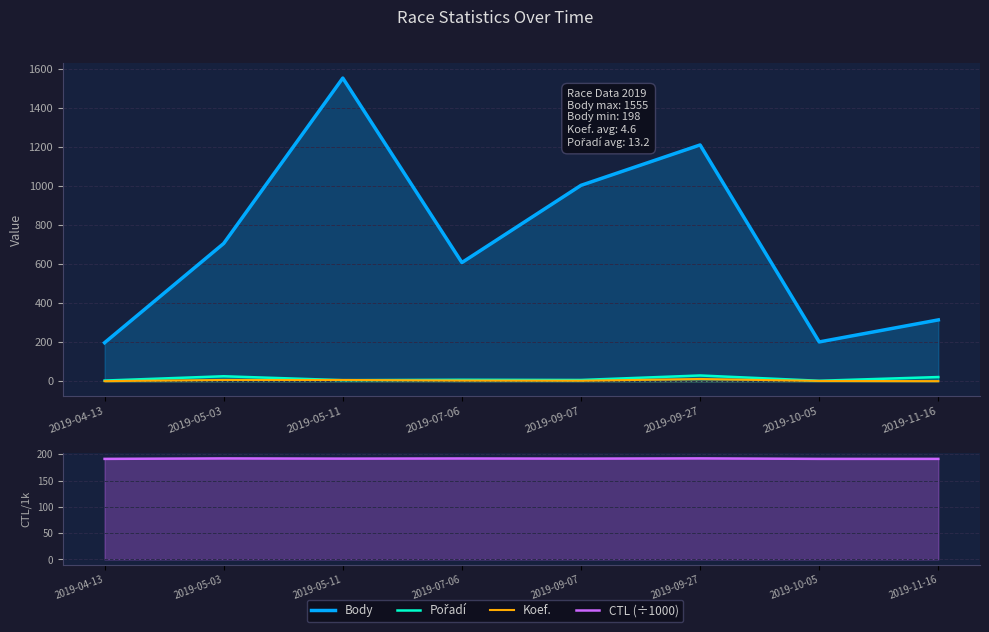

What is the approximate value of Body at 2019-05-03?

707.0